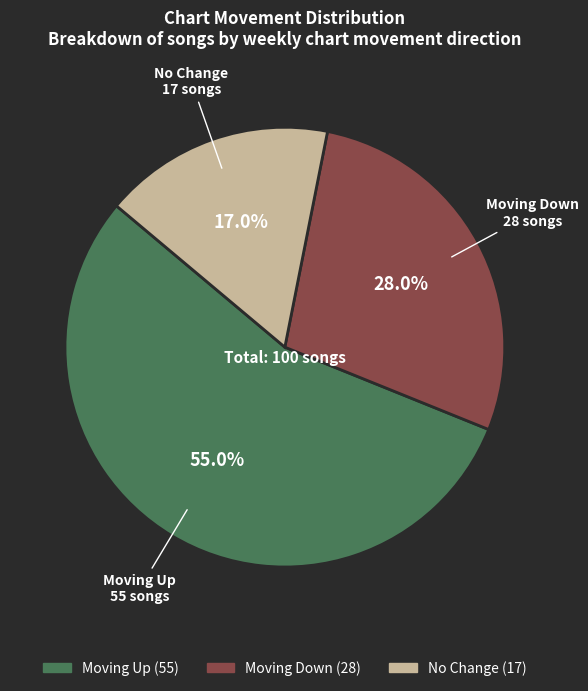

What is the largest slice in the pie chart?

Moving Up